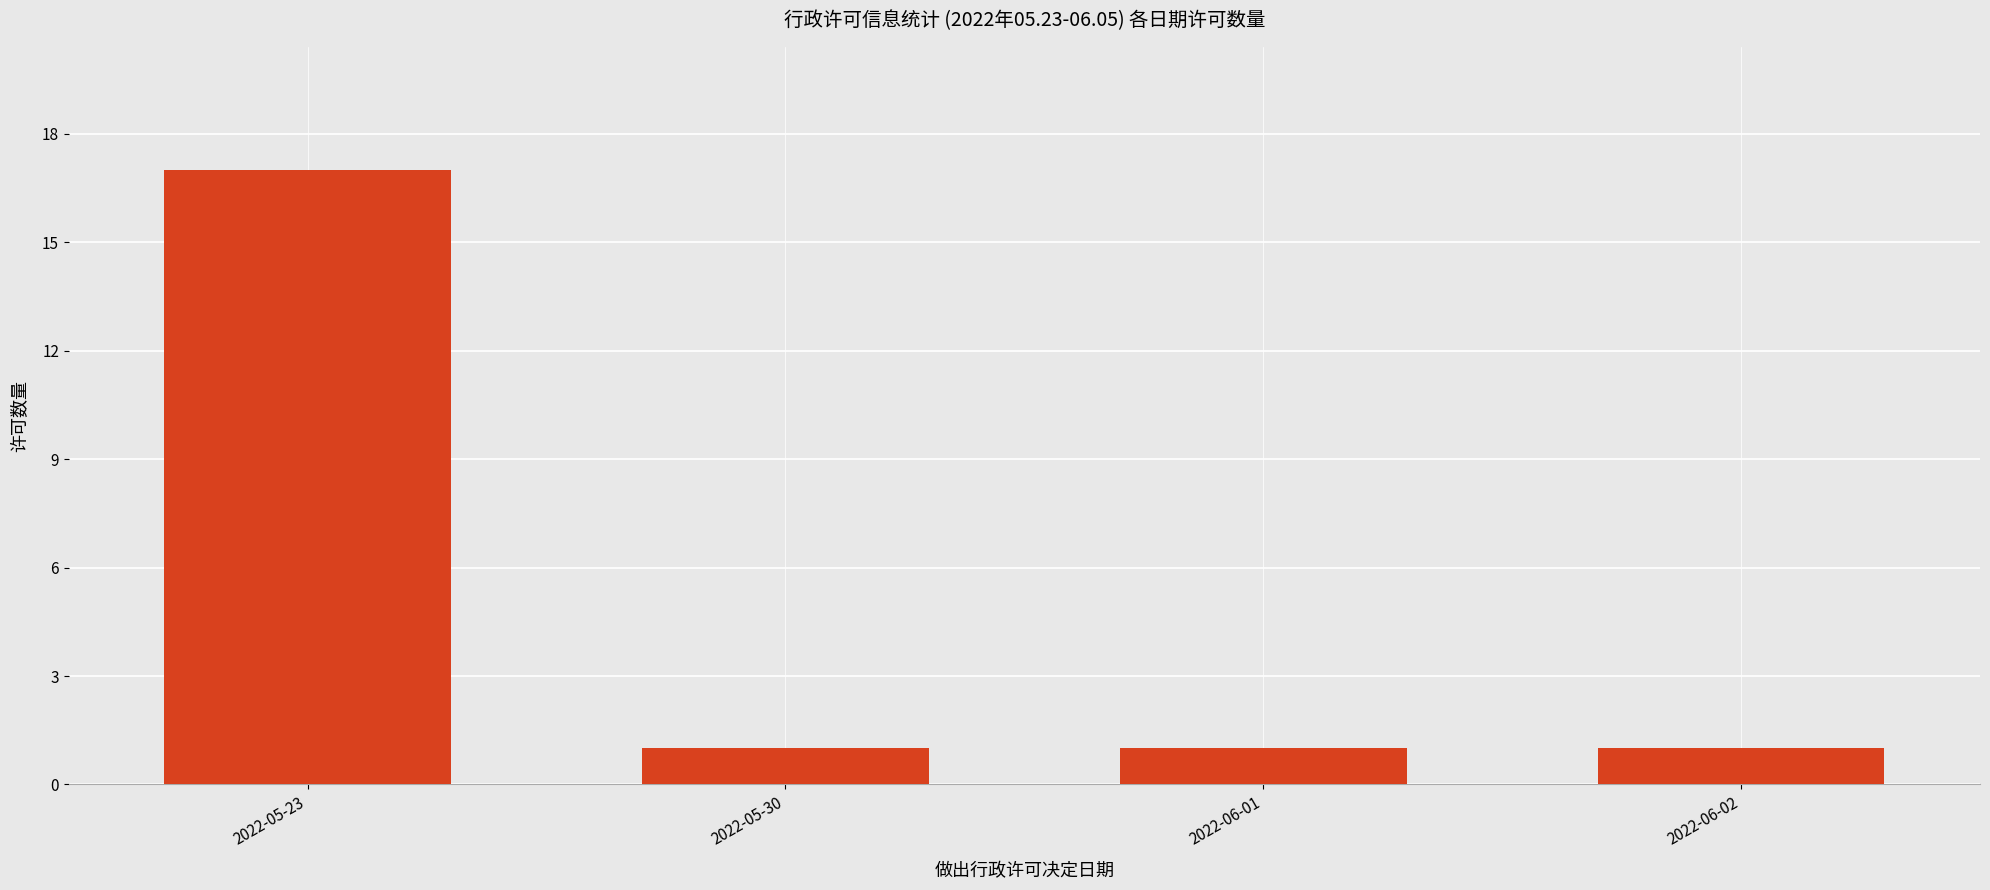

Reading right to left, what are all the values shown in this chart?

1	1	1	17